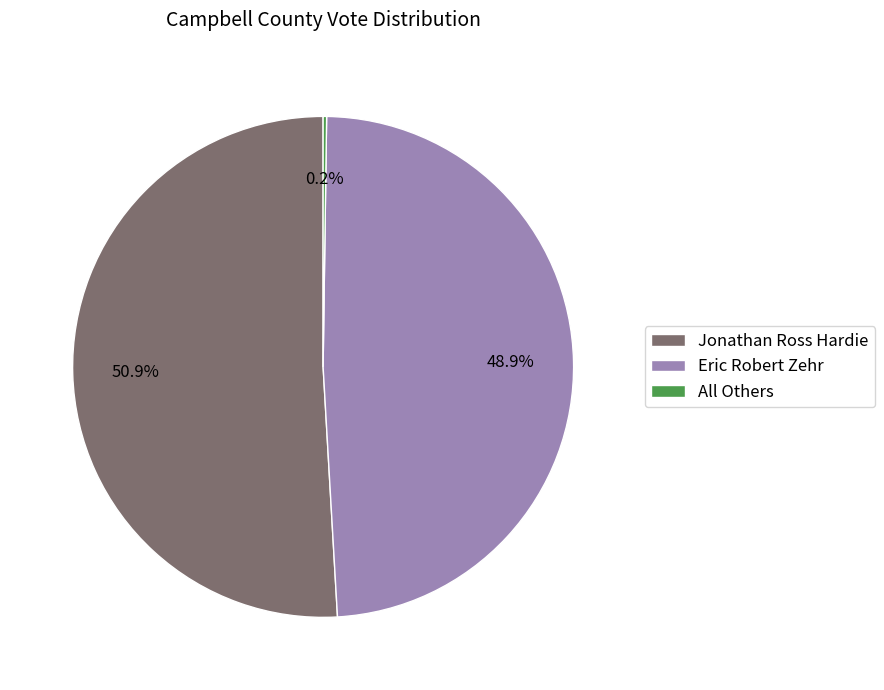

What is the largest slice in the pie chart?

Jonathan Ross Hardie